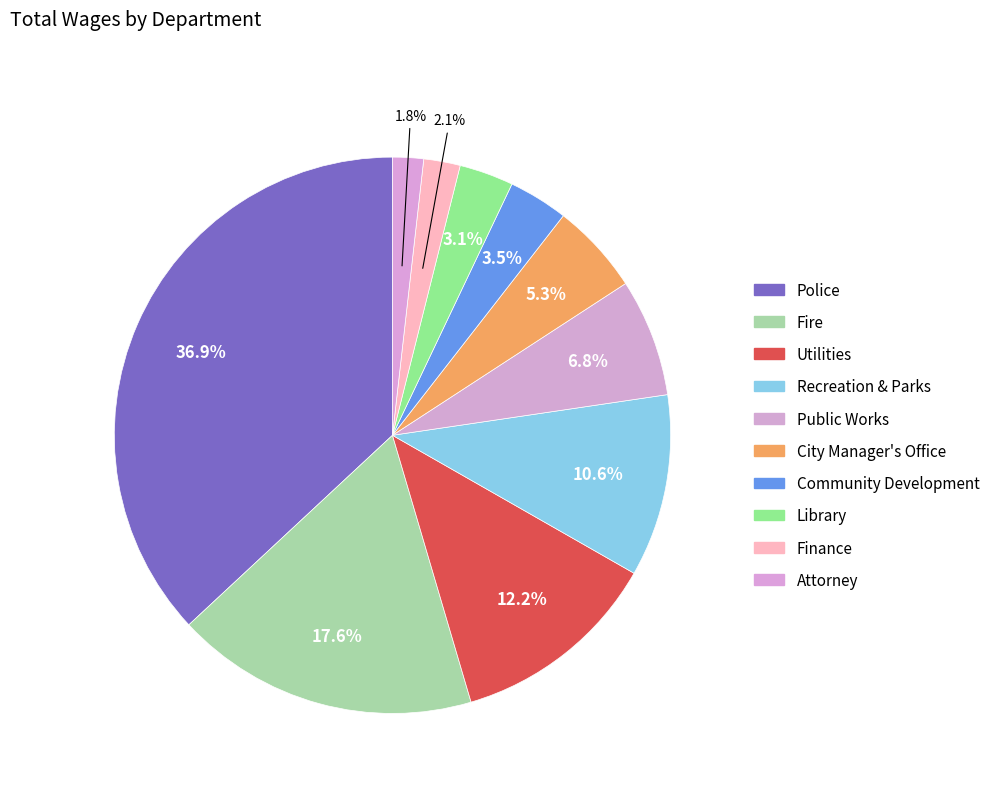

How many segments does this pie chart have?

10